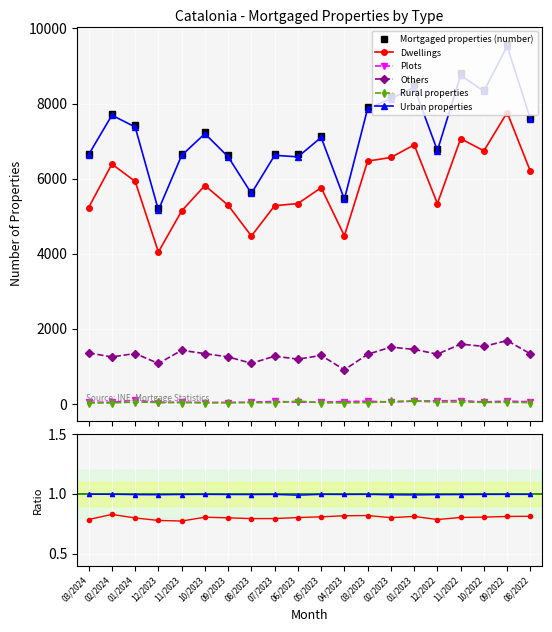

What is the value of the Dwellings point at the 14th from the left?

0.8